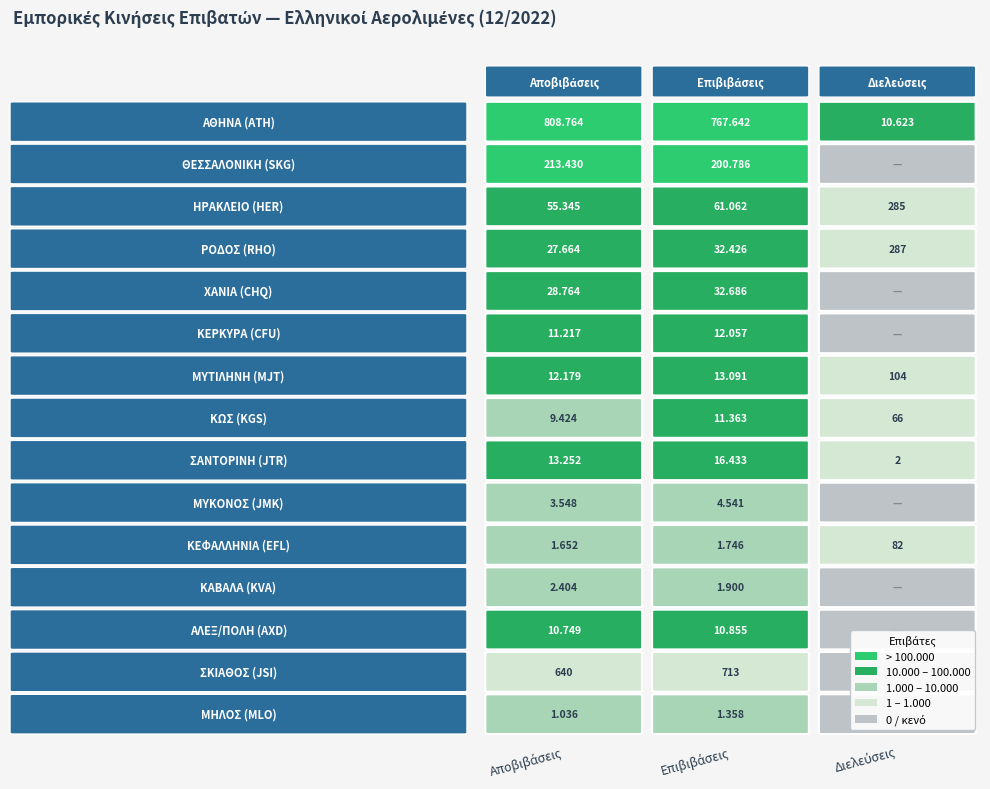

What is the difference between the highest and lowest values at 2?

10623